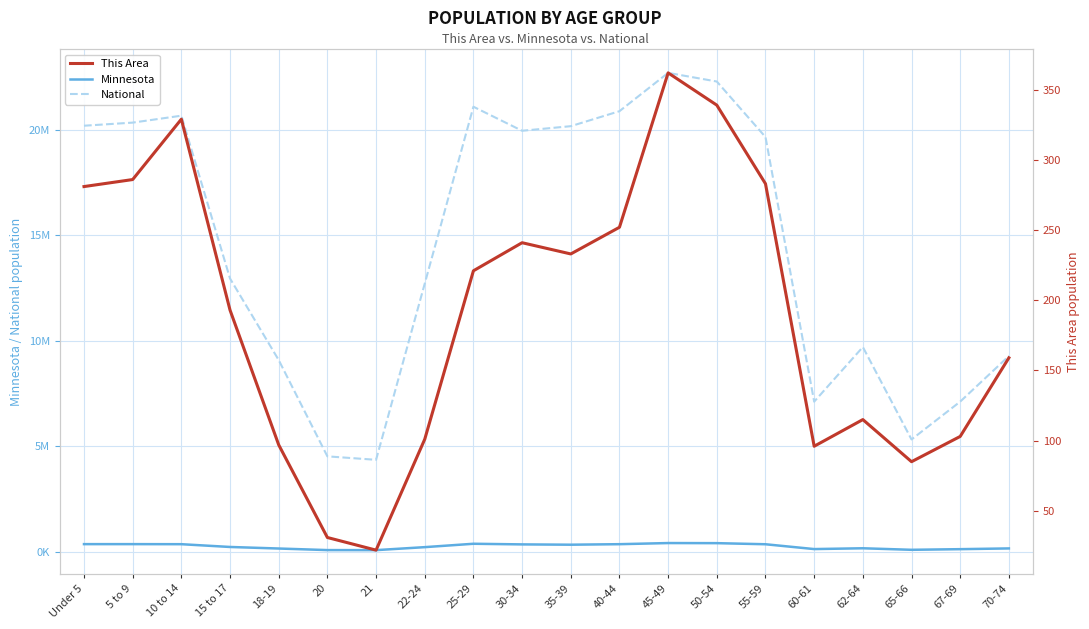

What is the difference between the highest and lowest values at 55-59?

19664522